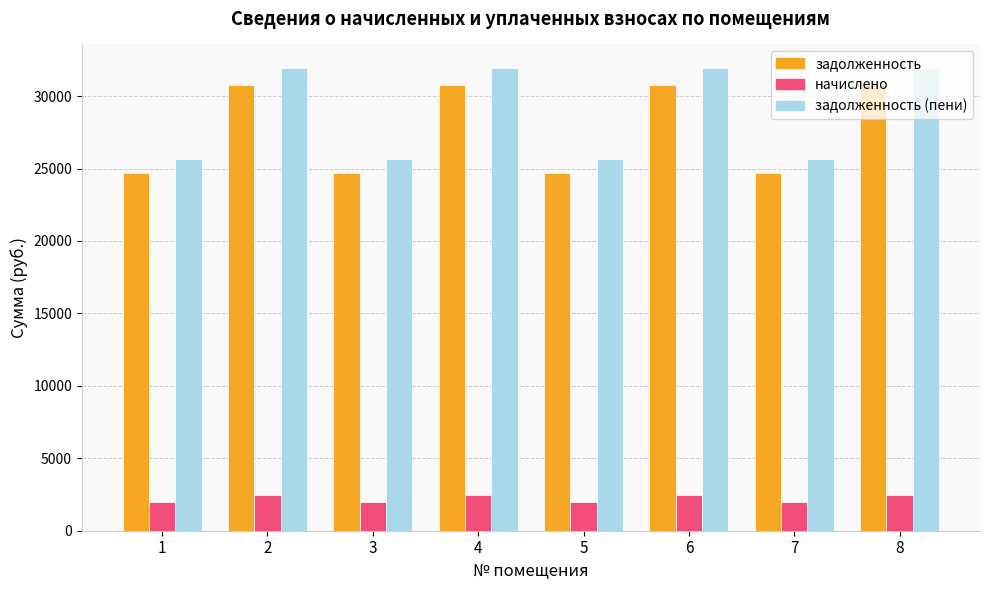

What is the difference between the second highest and second lowest values in the задолженность (пени) series?

6322.6